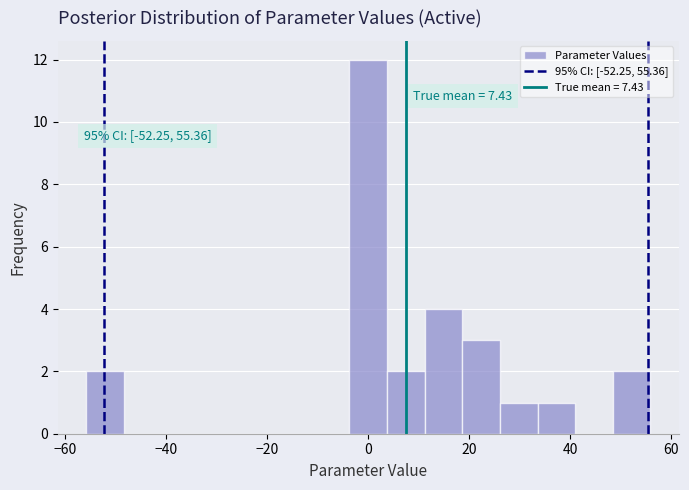

Around what value on the x-axis is the tallest bar? Give the approximate position of its centre, as read against the axis.

0